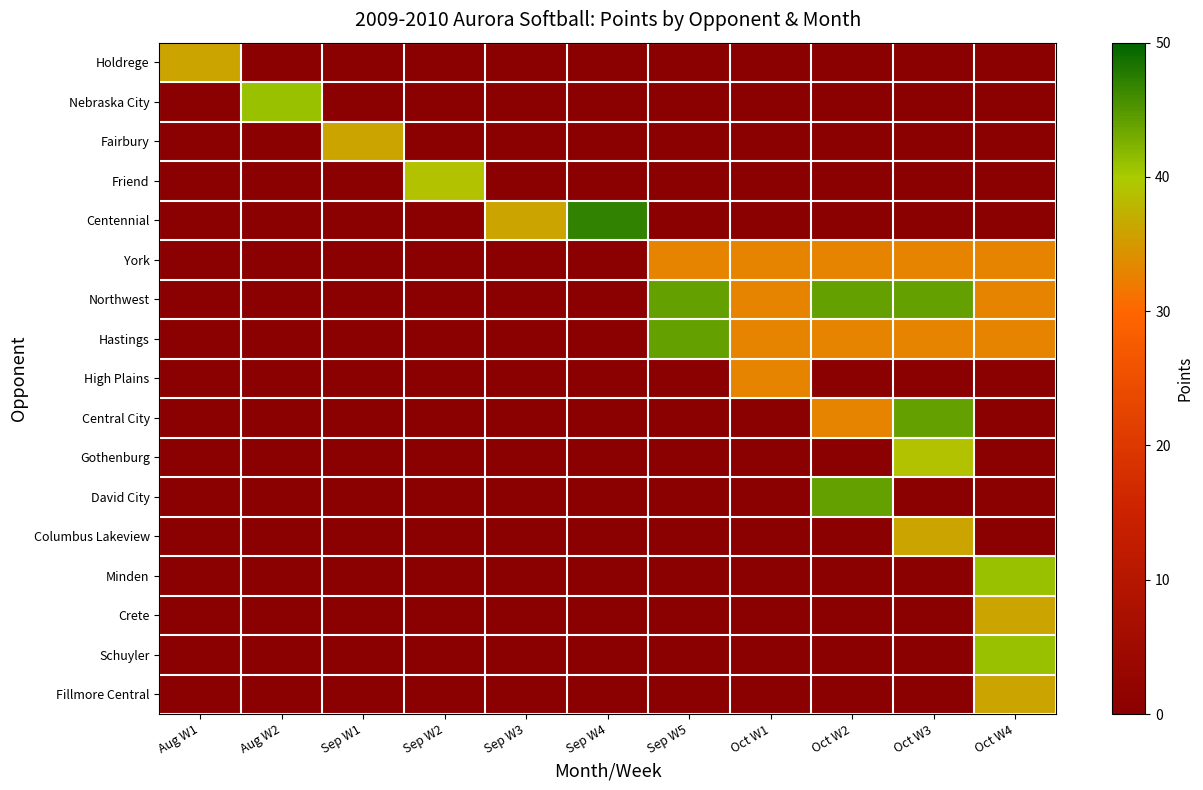

Rank the series at Oct W4 from lowest to highest value.

Holdrege, Nebraska City, Fairbury, Friend, Centennial, High Plains, Central City, Gothenburg, David City, Columbus Lakeview, York, Northwest, Hastings, Crete, Fillmore Central, Minden, Schuyler